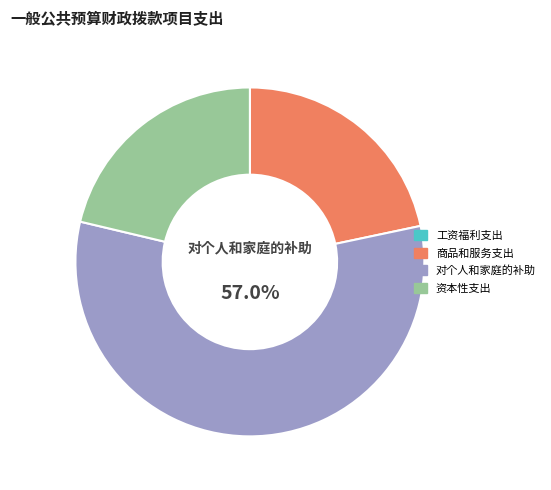

Which category has the biggest portion of the pie?

对个人和家庭的补助